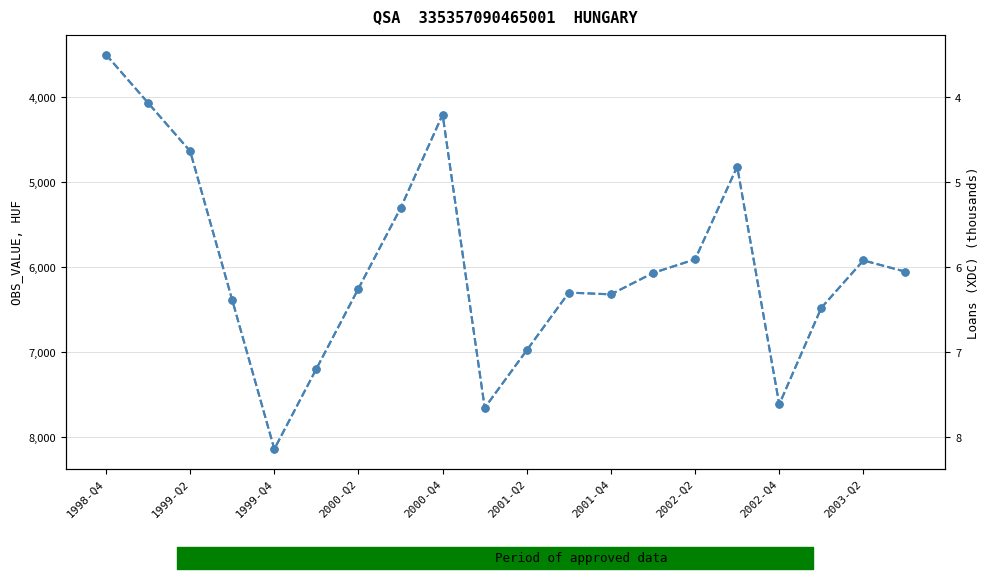

What is the value of the Loans granted by Non-financial corporations (thousands) point at the 9th from the left?

4.2